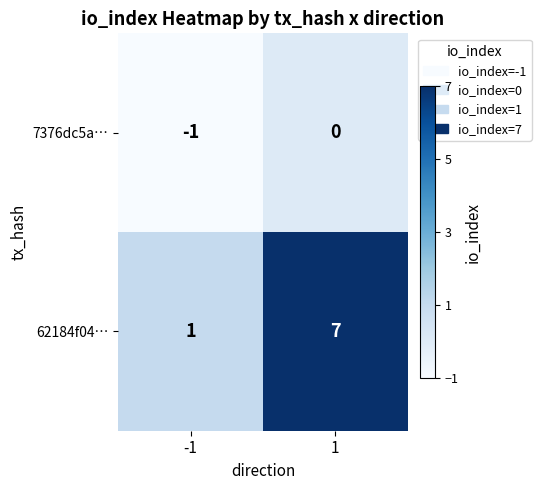

What is the spread (max minus min) of values at 1?

7